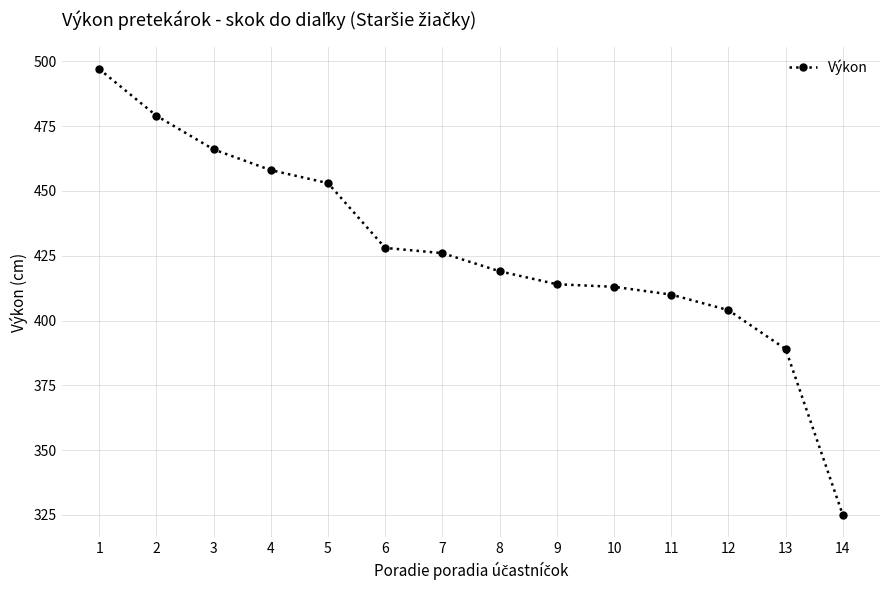

Count the number of data series in this chart.

1